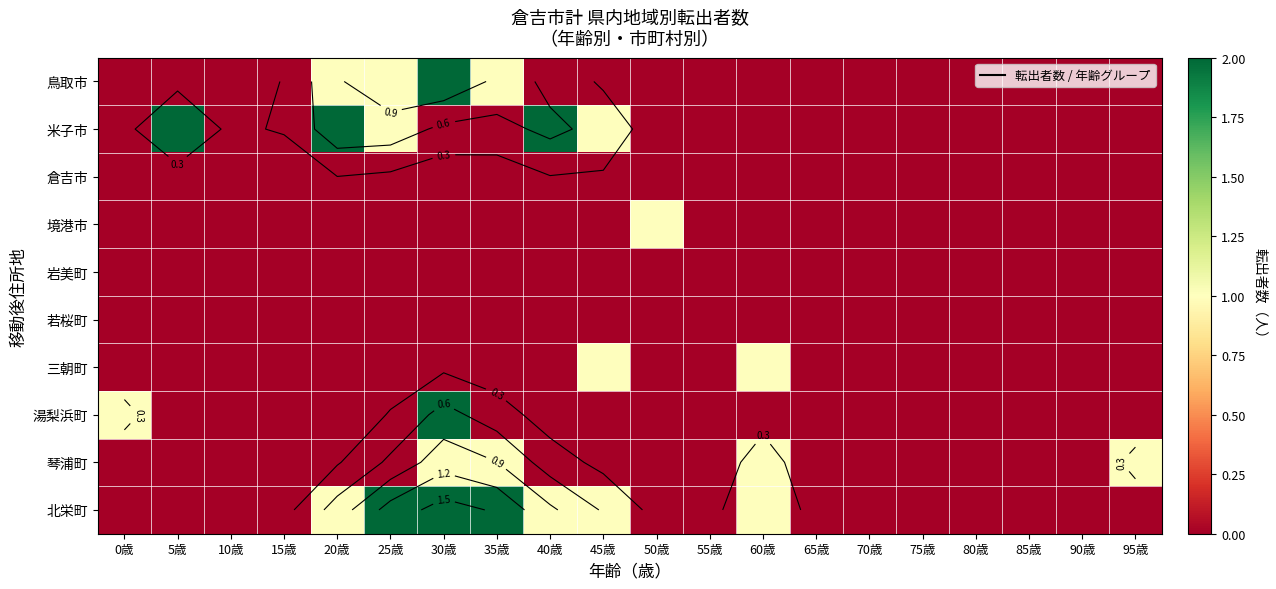

Which category has the lowest value in the 岩美町 series?

0歳